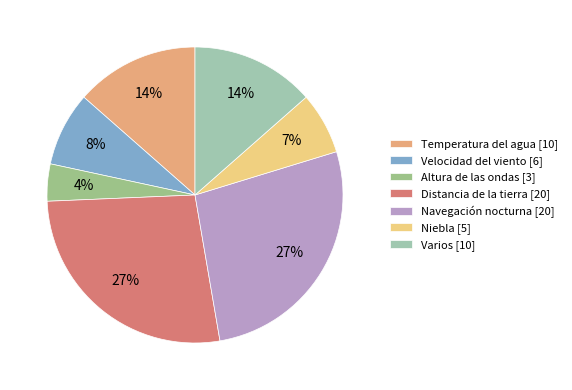

How many slices are in this pie chart?

7